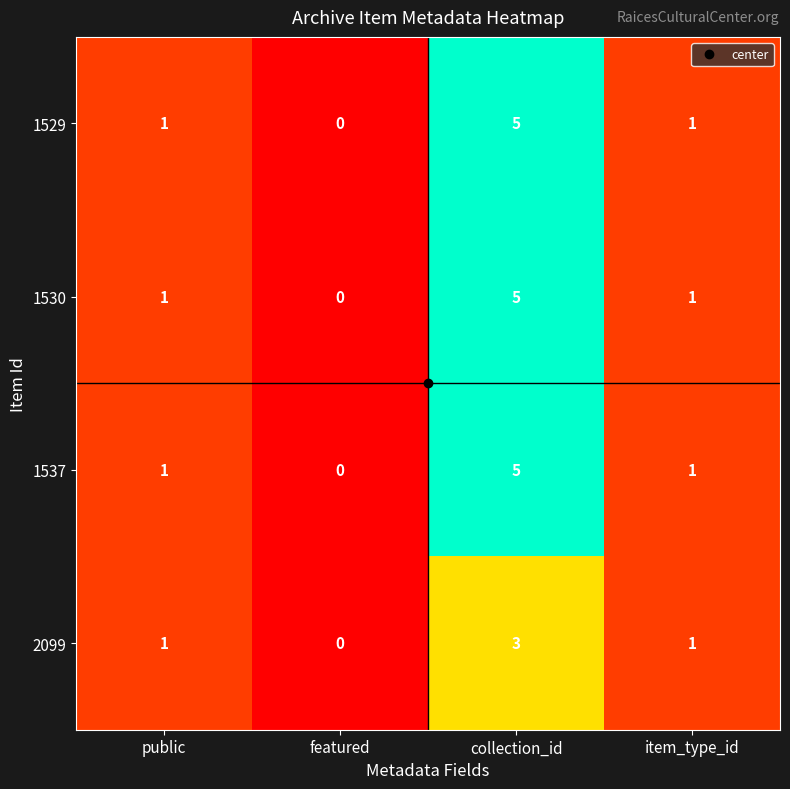

Count the number of data series in this chart.

4